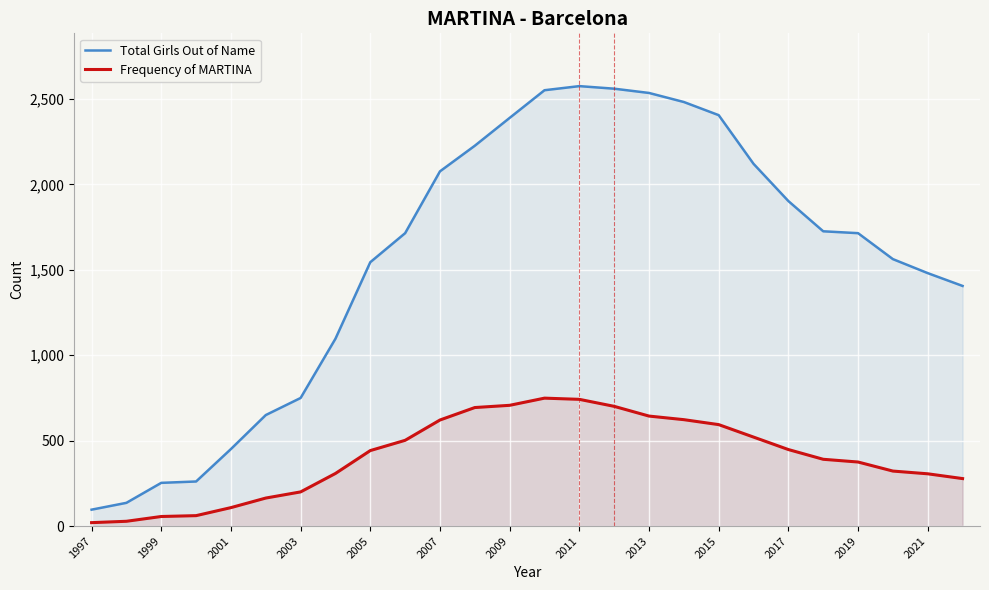

What is the difference between the maximum and minimum values in the Frequency of MARTINA series?

729